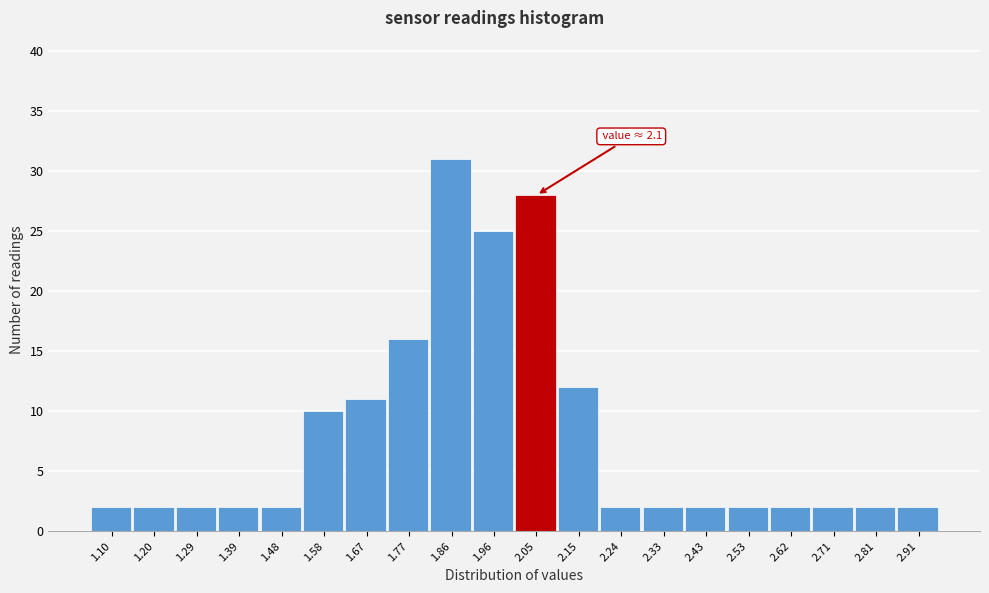

Reading left to right, what are all the values shown in this chart?

2	2	2	2	2	10	11	16	31	25	28	12	2	2	2	2	2	2	2	2